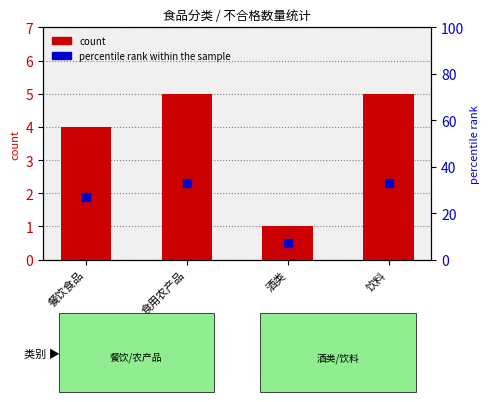

What are all the series names shown in the legend?

count, percentile rank within the sample